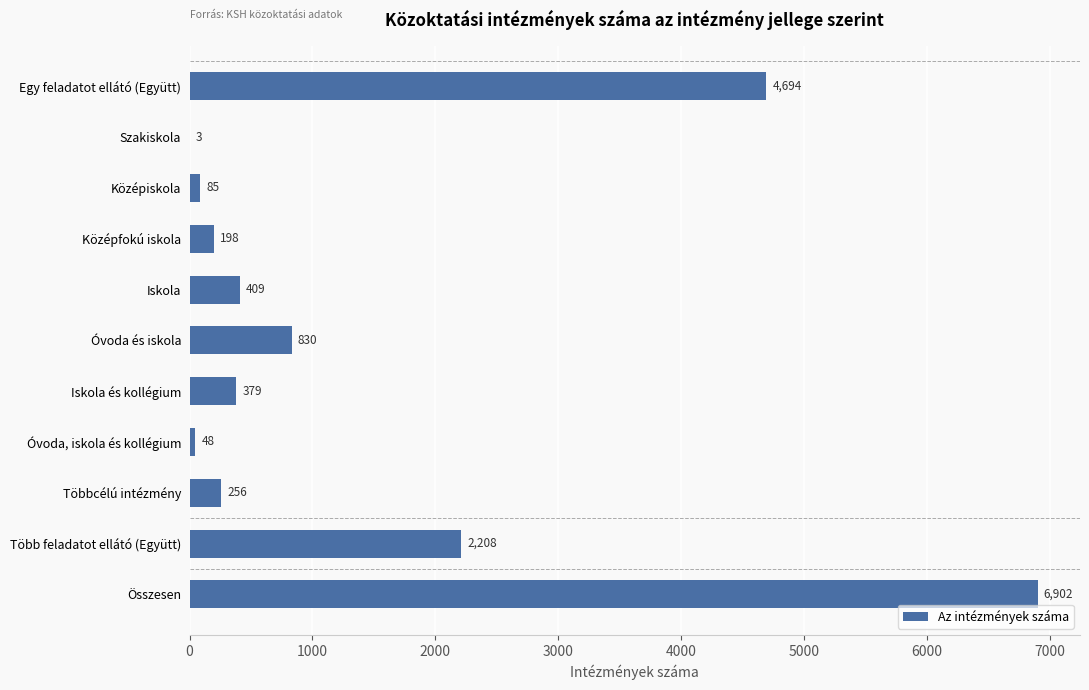

What is the greatest value displayed?

6902